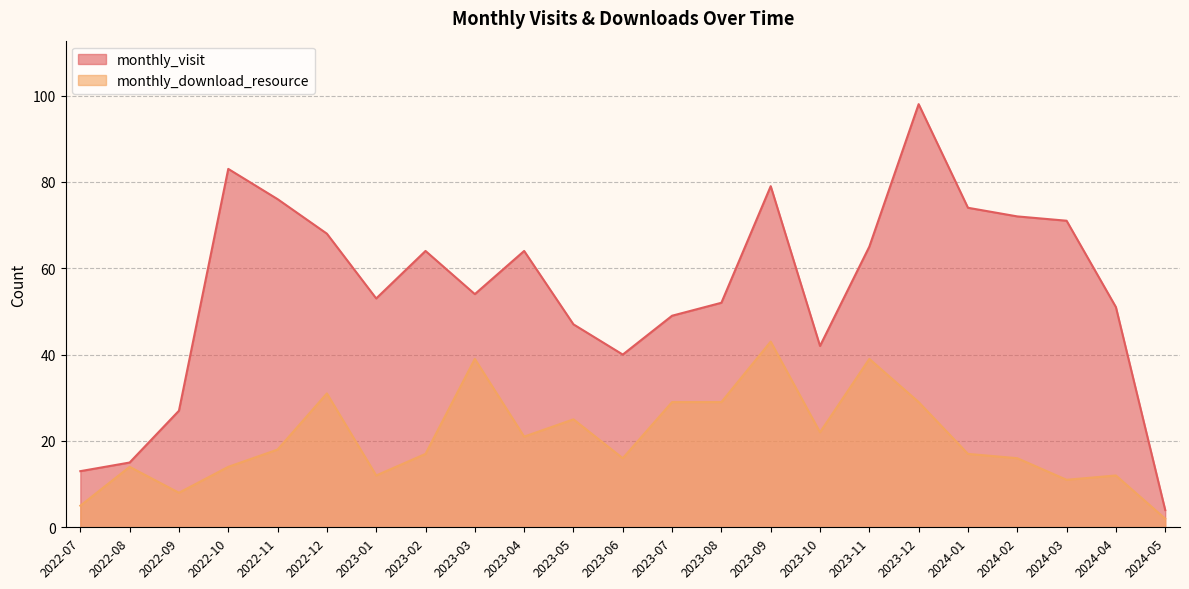

What is the sum of the monthly_download_resource values at 2023-08 and 2022-08?

43